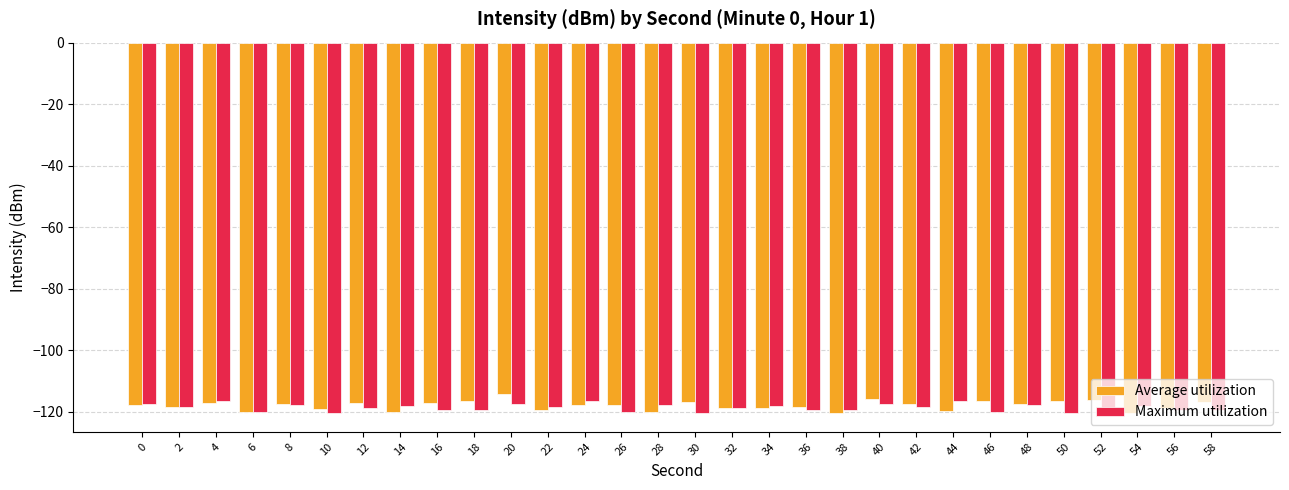

What is the total value across all series at 46?

-236.6